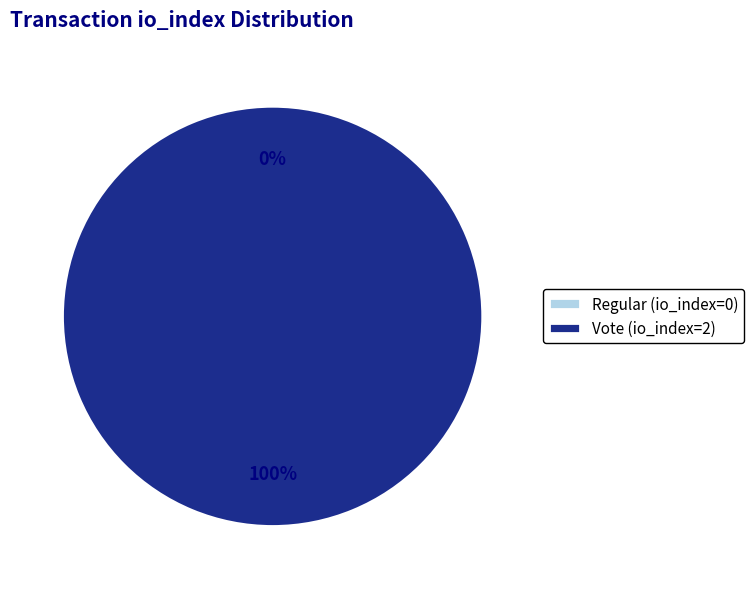

The Vote (io_index=2) slice represents 99% of the pie. True or false?

False